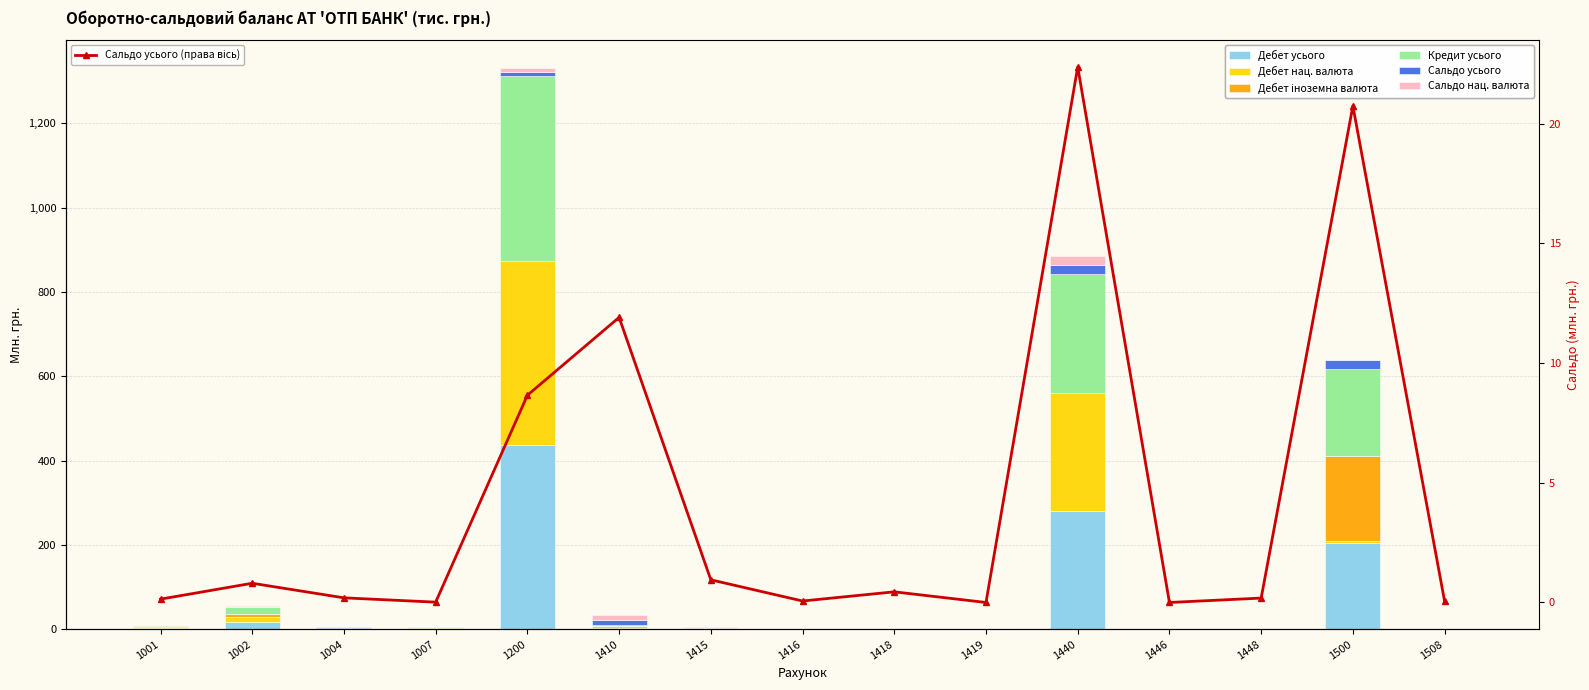

What are all the series names shown in the legend?

Дебет усього, Дебет нац. валюта, Дебет іноземна валюта, Кредит усього, Сальдо усього, Сальдо нац. валюта